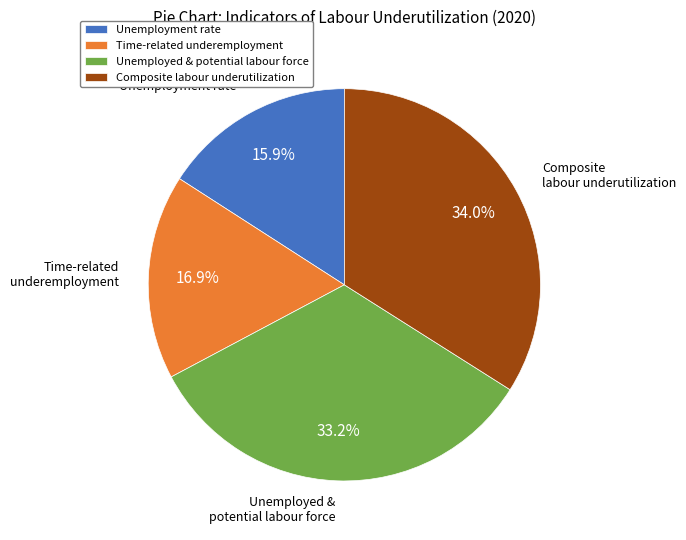

Rank the categories by value from lowest to highest.

Unemployment rate, Time-related underemployment, Unemployed & potential labour force, Composite labour underutilization